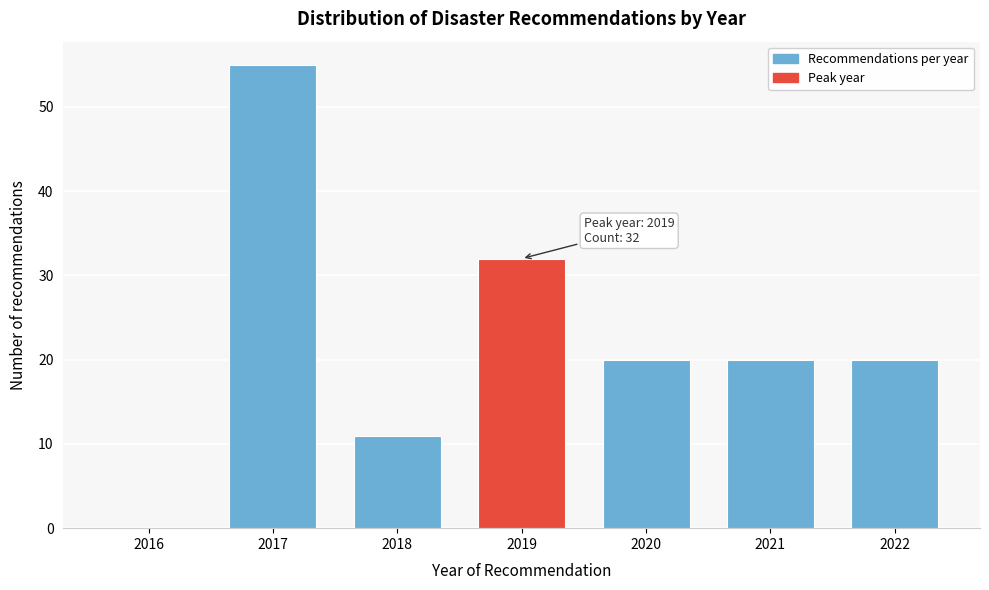

Reading left to right, transcribe all the data shown in this chart.

2016=0	2017=55	2018=11	2019=32	2020=20	2021=20	2022=20